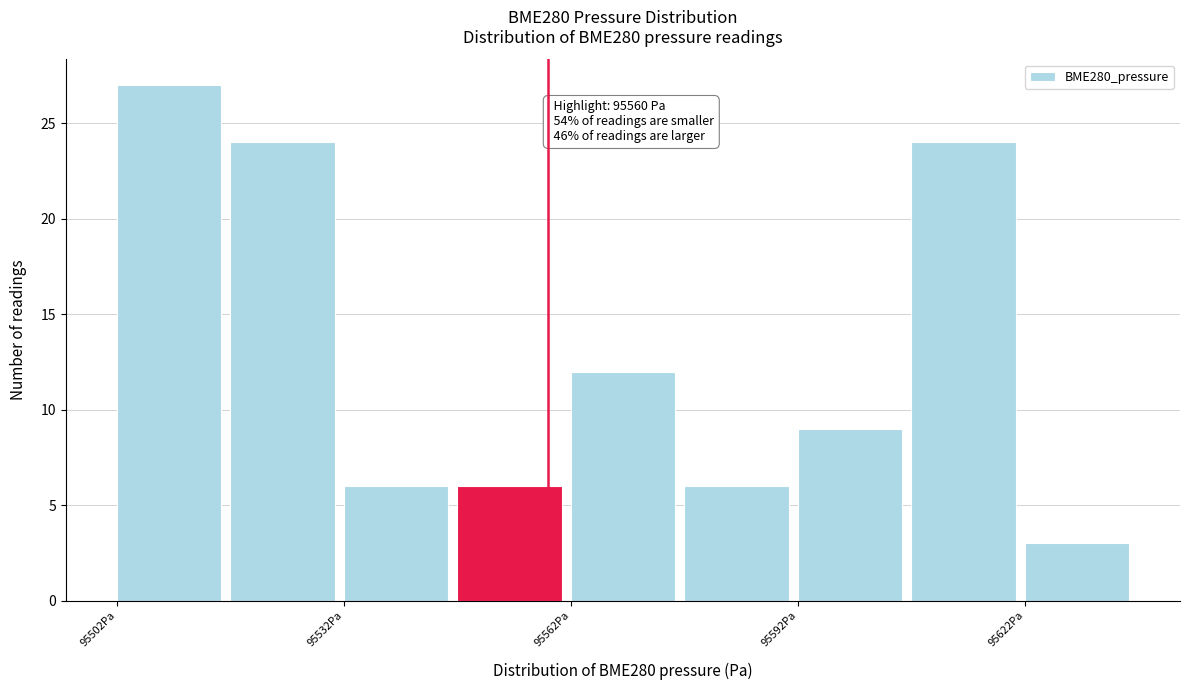

Read against the x-axis, roughly where is the centre of the tallest bar?

95510